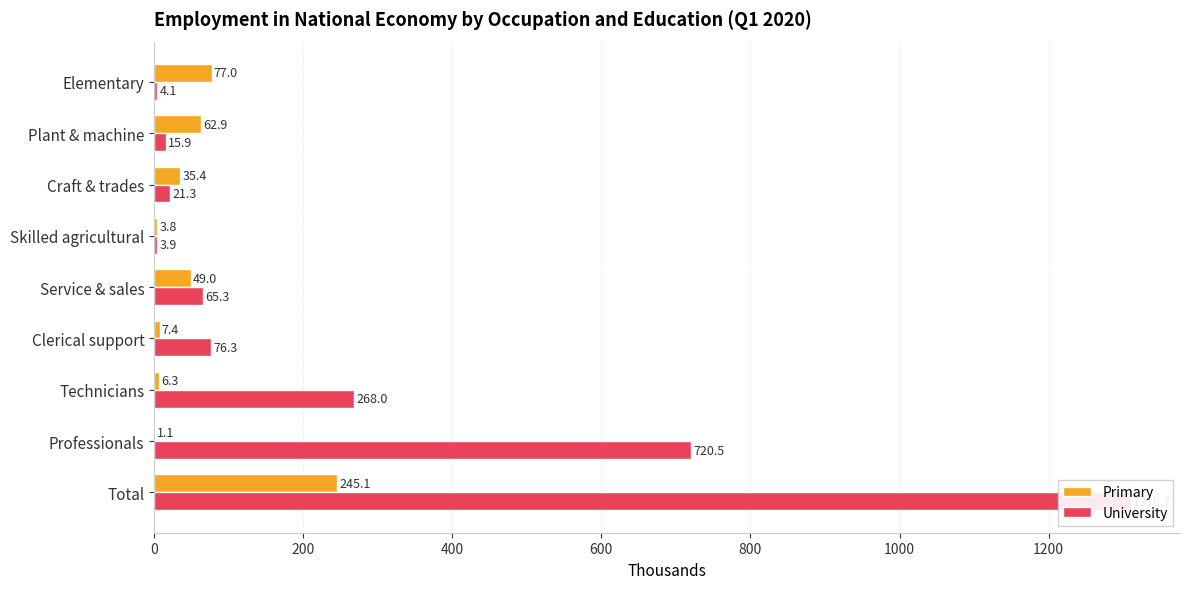

What position from the left is Service & sales?

5